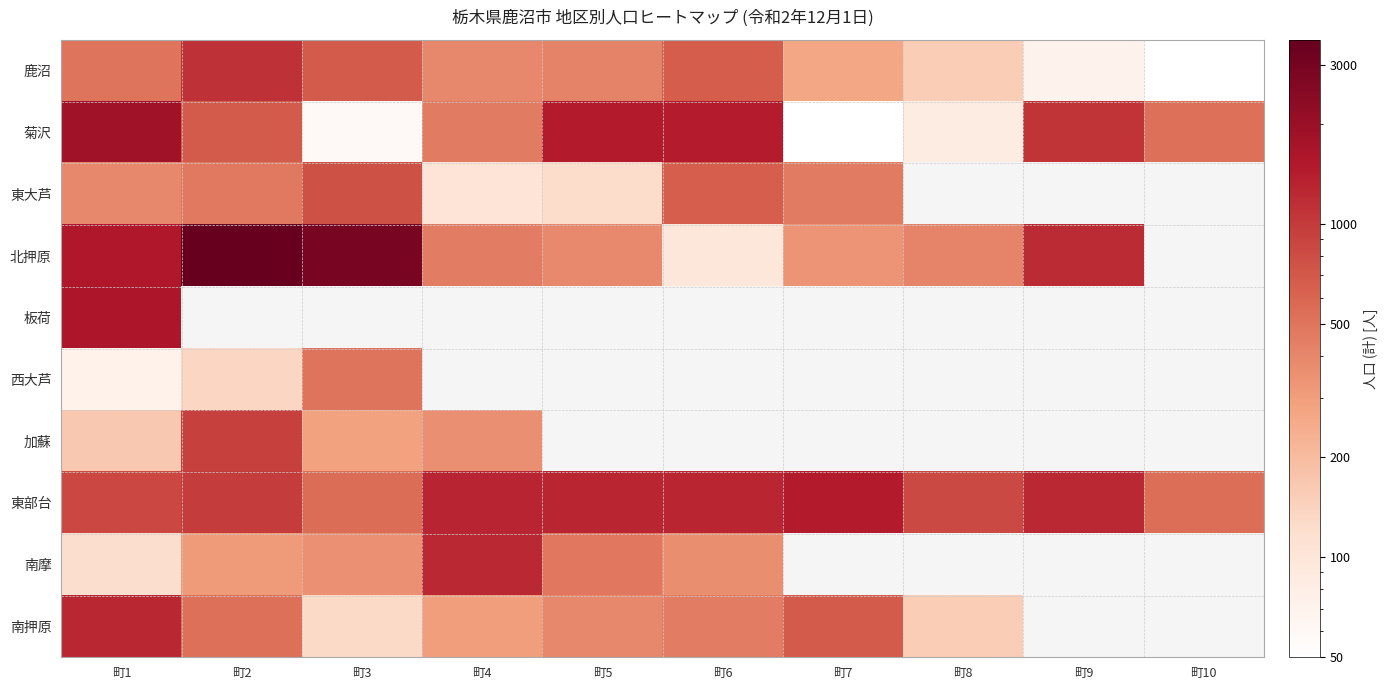

At how many categories does at least one series exceed 2419?

2